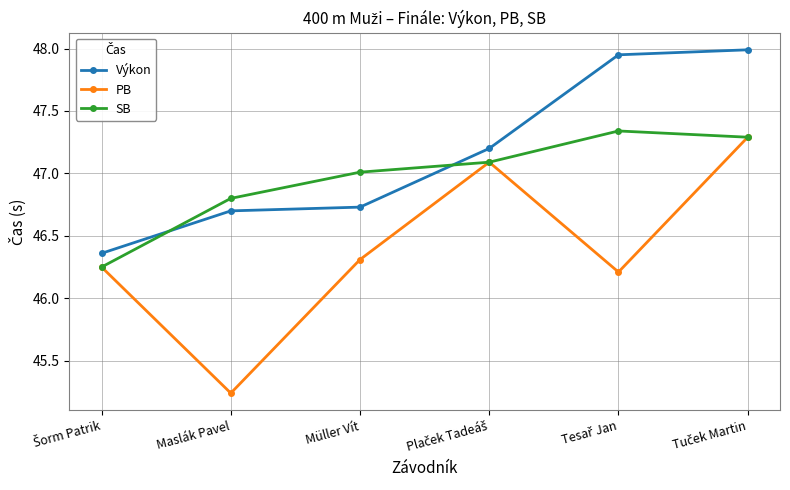

Is it true that Výkon equals 14.7 at Müller Vít?

False